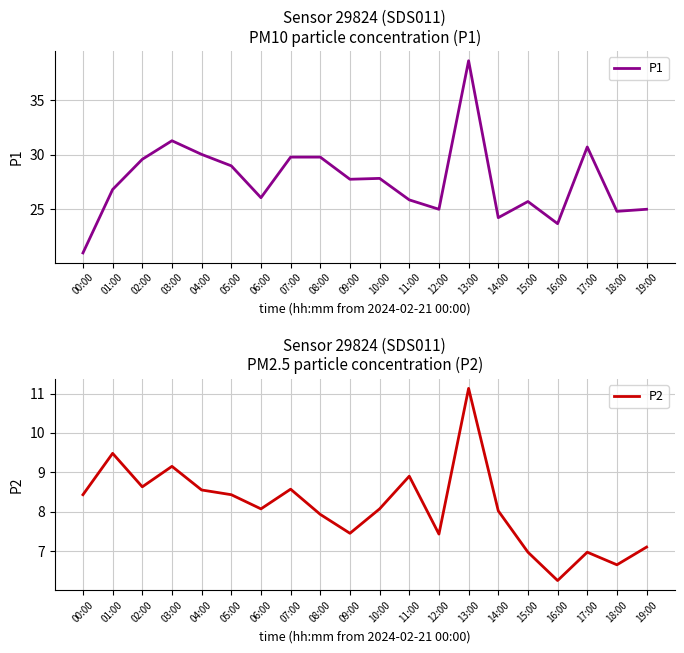

What is the total value across all series at 12:00?

32.5